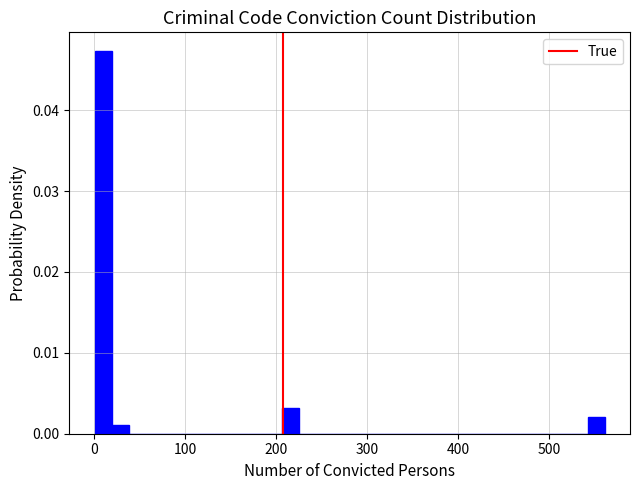

Around what value on the x-axis is the tallest bar? Give the approximate position of its centre, as read against the axis.

10